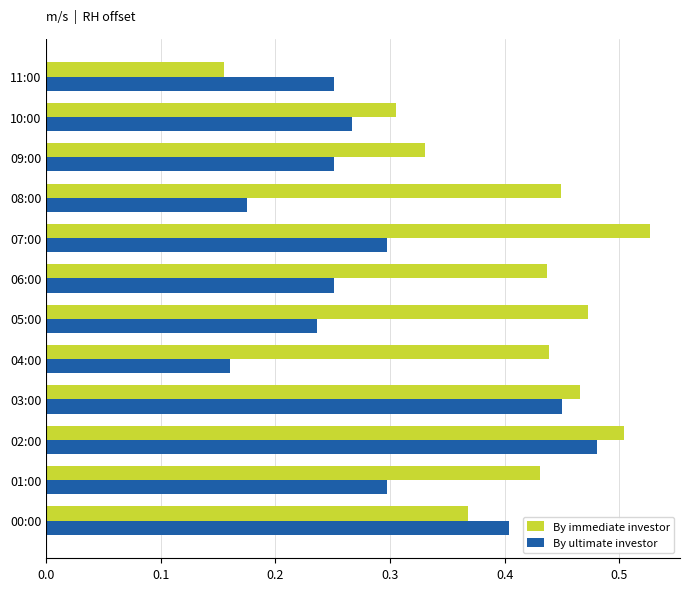

The By immediate investor series shows 0.4 at 04:00. True or false?

True